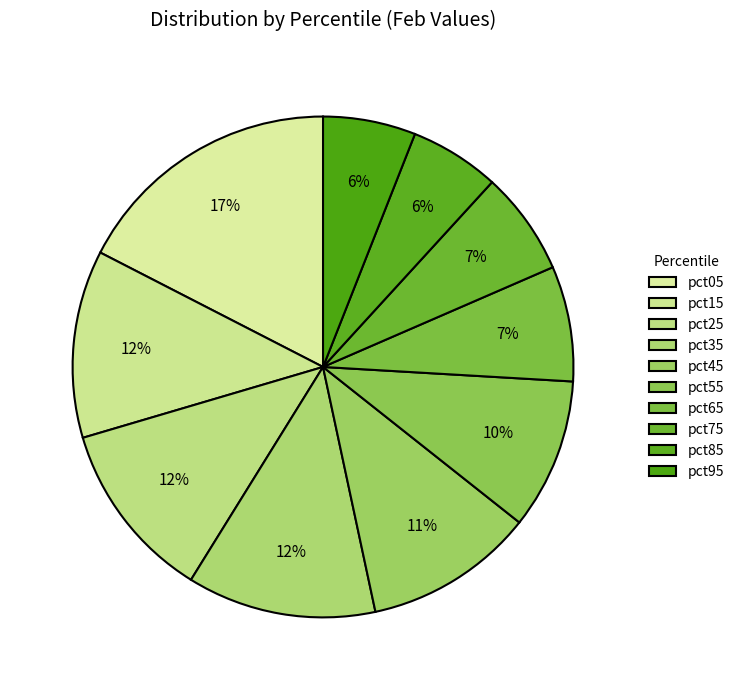

To the nearest percent, what percentage of the pie is pct35?

12%